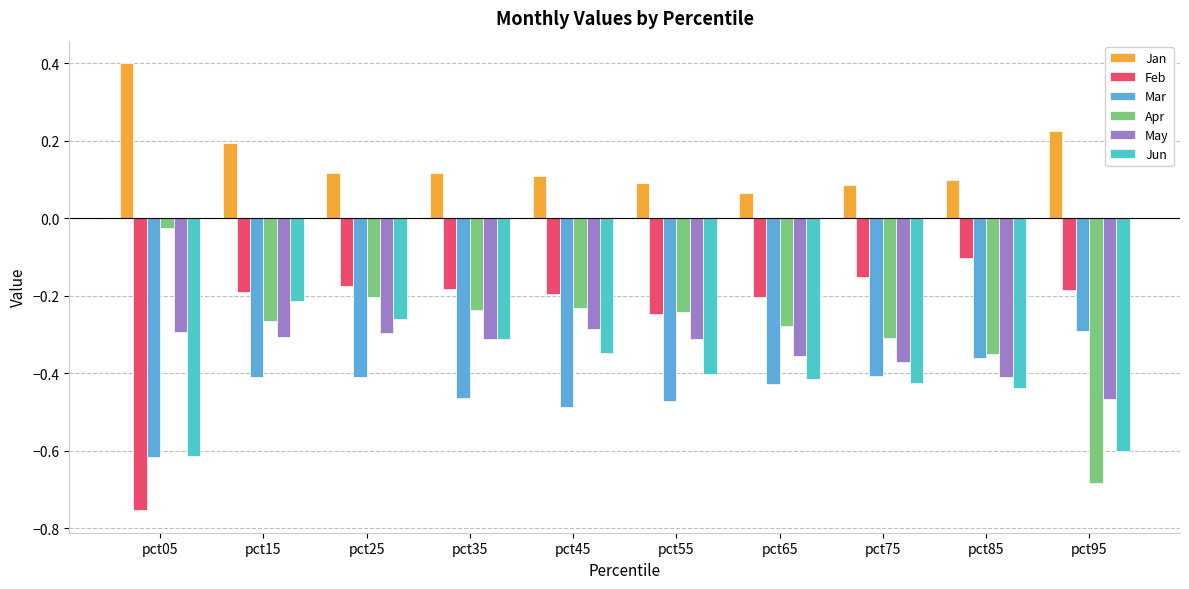

What is the spread (max minus min) of values at pct15?

0.6